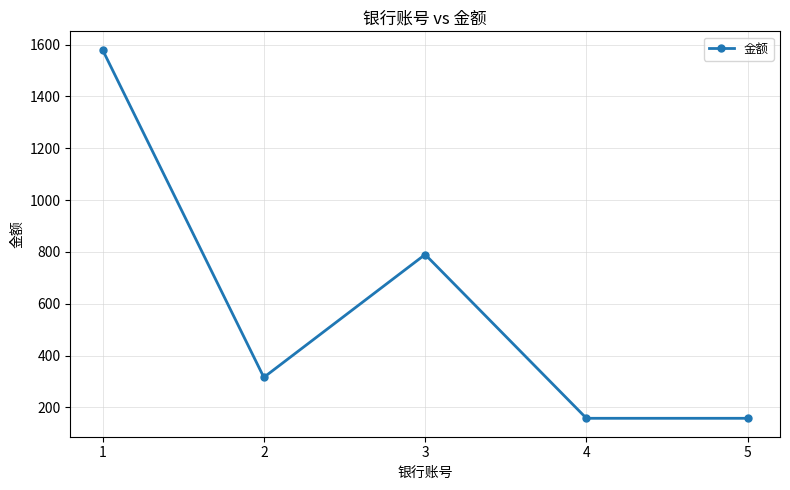

True or false: there are more than 1 points higher than both neighbors.

False